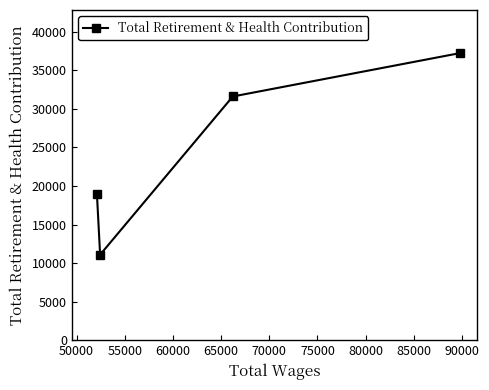

What is the maximum value shown in the chart?

37240